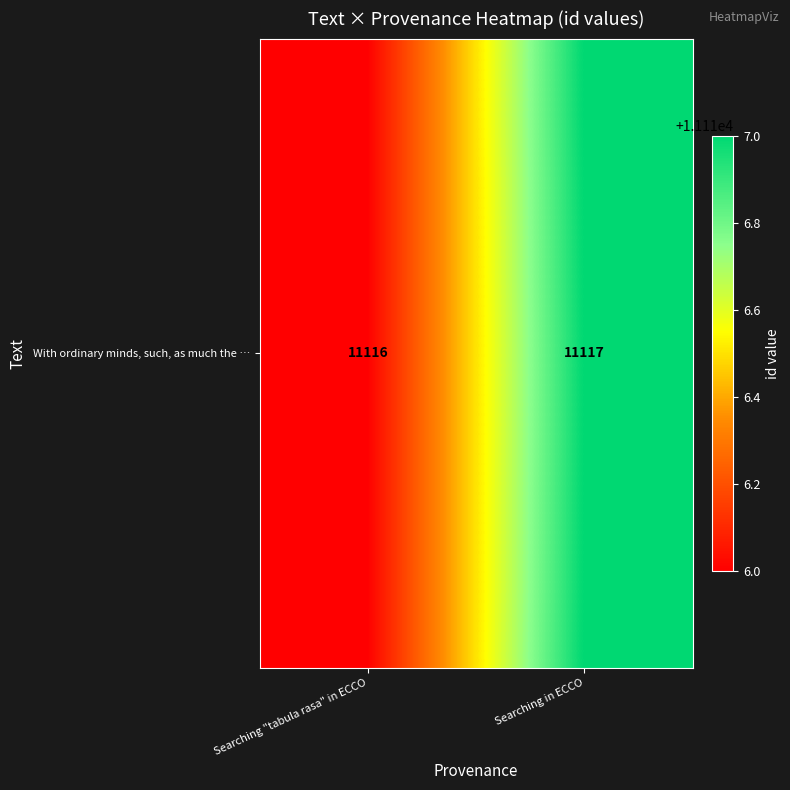

Which category has the lowest value across all series?

Searching "tabula rasa" in ECCO